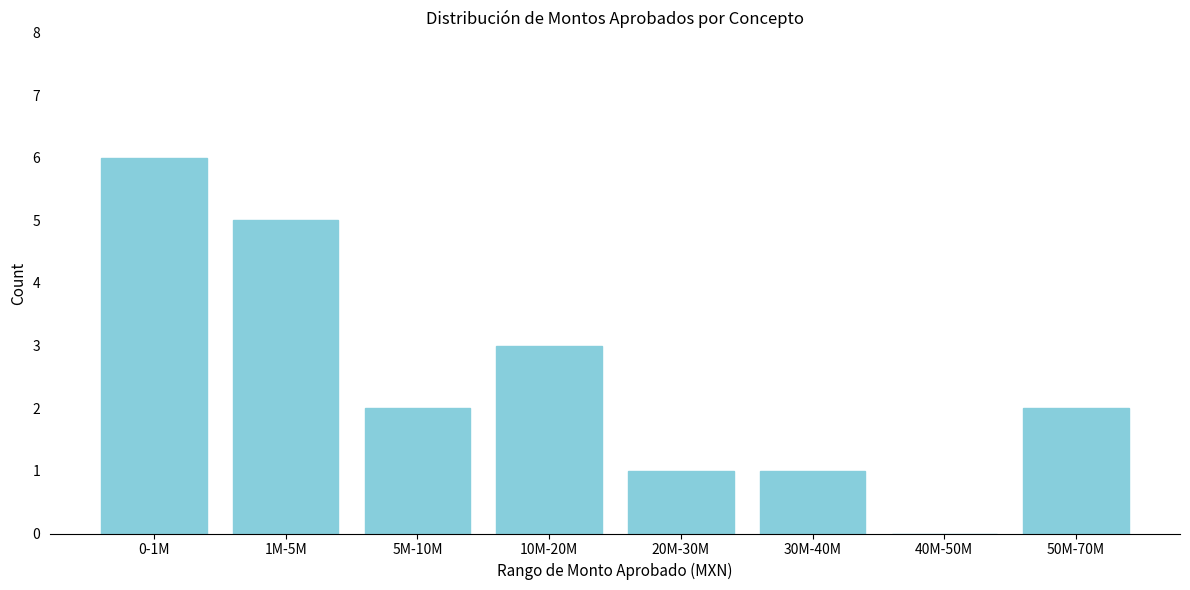

Reading right to left, list all the values displayed in this chart.

50M-70M=2	40M-50M=0	30M-40M=1	20M-30M=1	10M-20M=3	5M-10M=2	1M-5M=5	0-1M=6